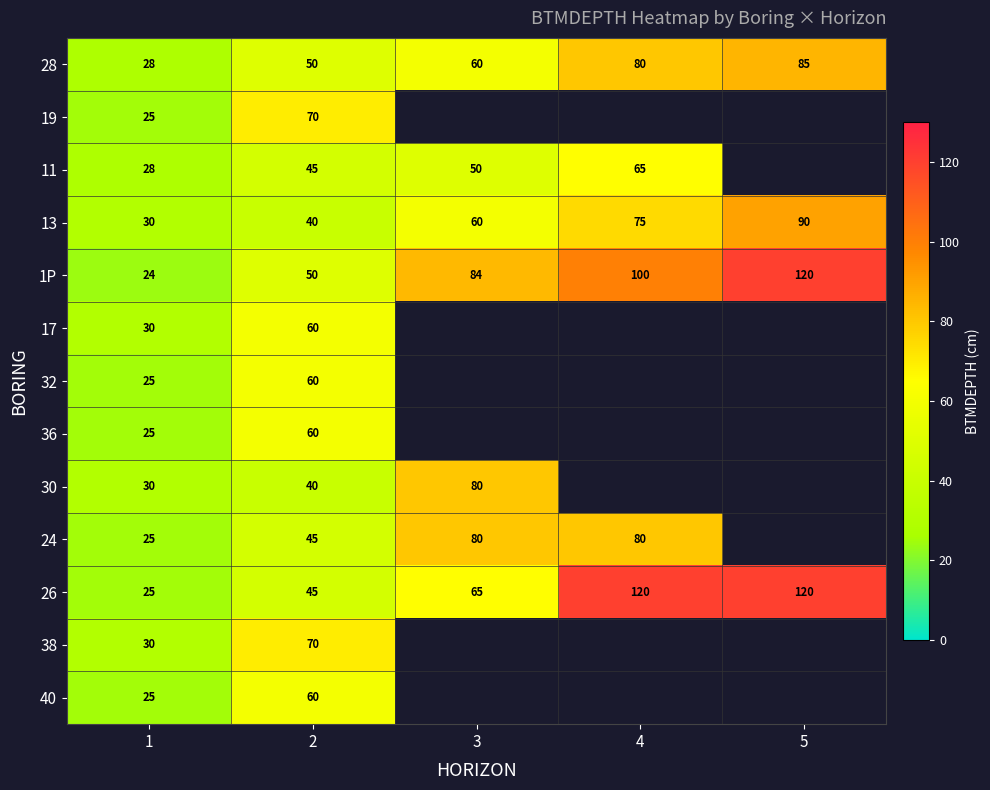

Read the 13 value at 4, to the nearest 5.

75